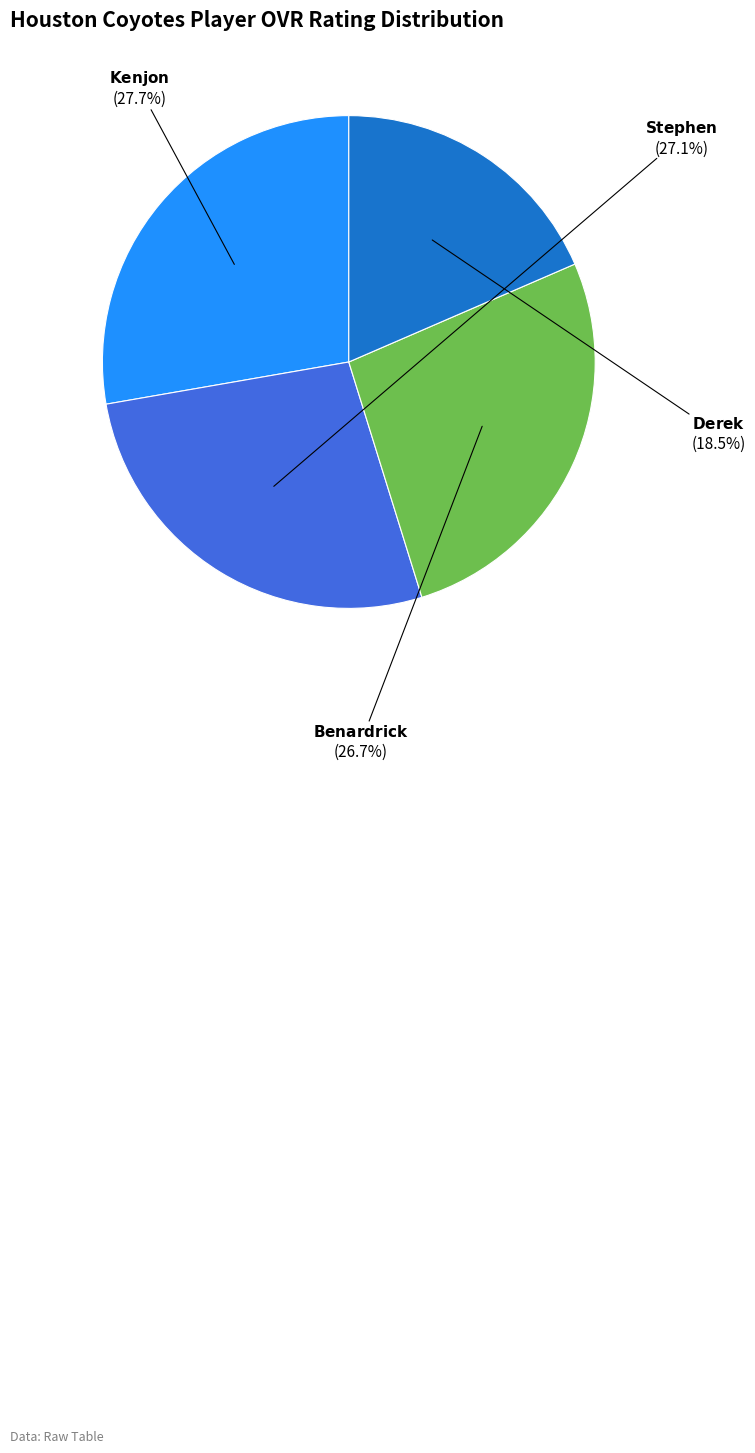

To the nearest percent, what is the difference between the largest and smallest slice percentages?

9%